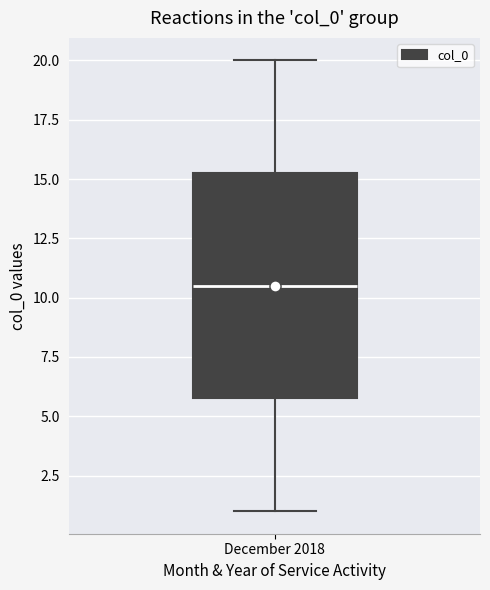

Transcribe this box plot: give where the median line is, the range the box spans, and where the two whiskers end, as read against the y-axis. The values are not printed on the chart, so give them approximately, as read against the axis.

median 10.5, box 6.0 to 15.5, whiskers 1.0 to 20.0